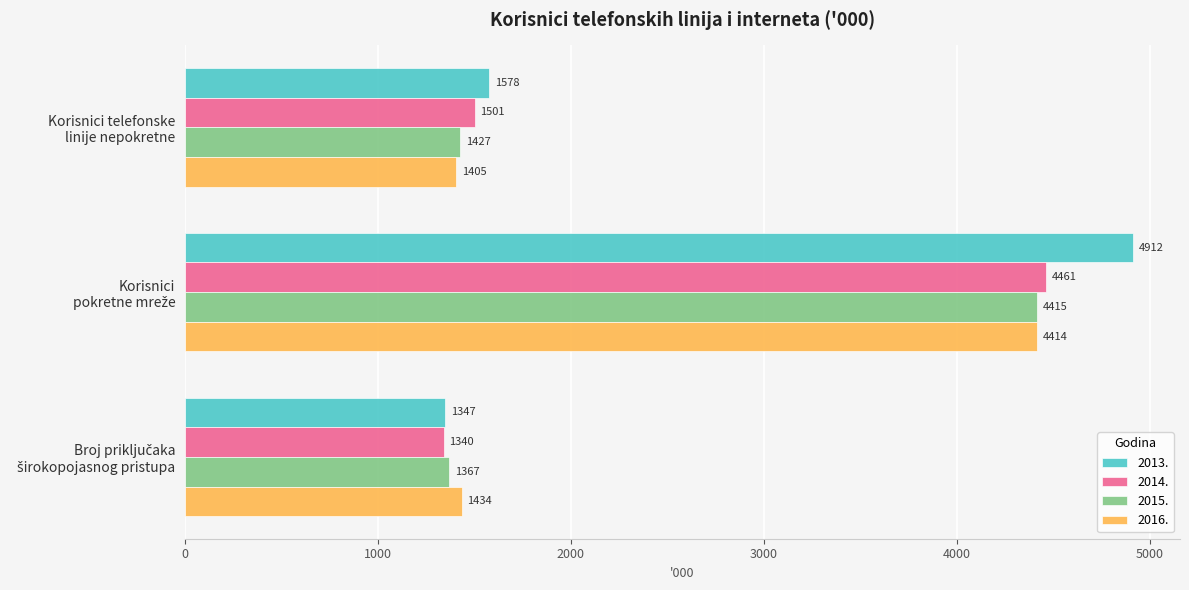

What is the highest value of the 2015. series?

4415